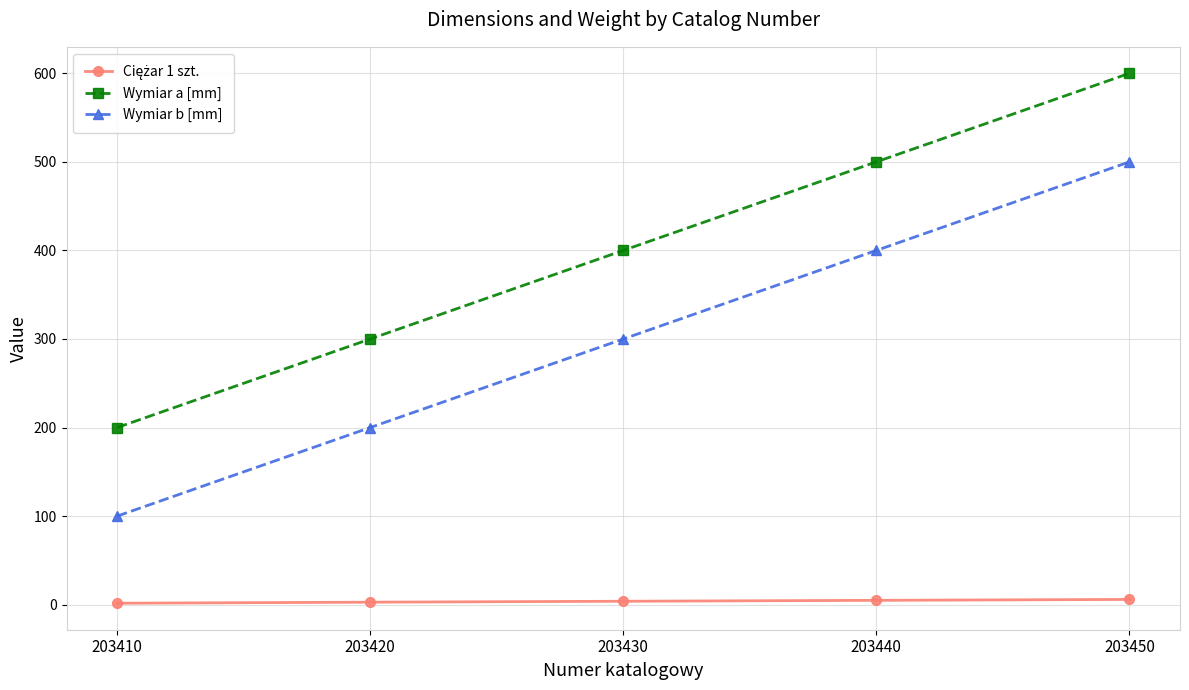

True or false: Wymiar b [mm] has more than 1 points higher than both neighbors.

False